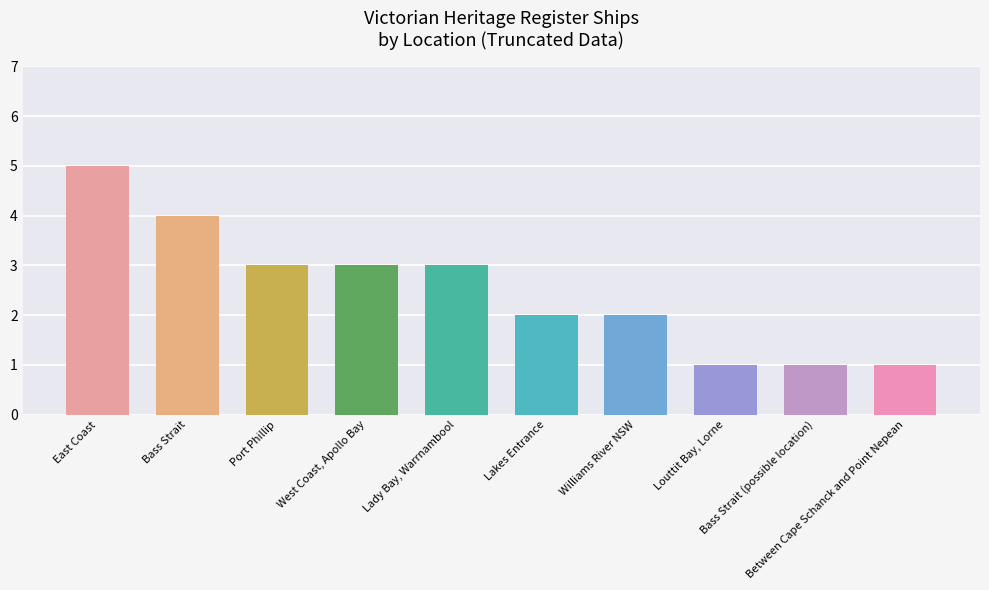

What is the difference between the maximum and minimum values?

4